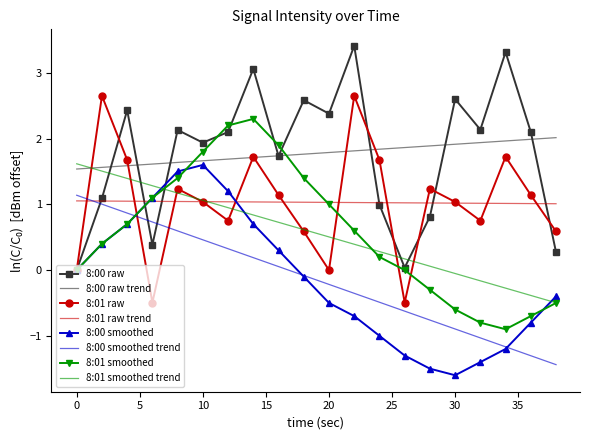

What is the lowest value of the 8:01 smoothed series?

-0.9